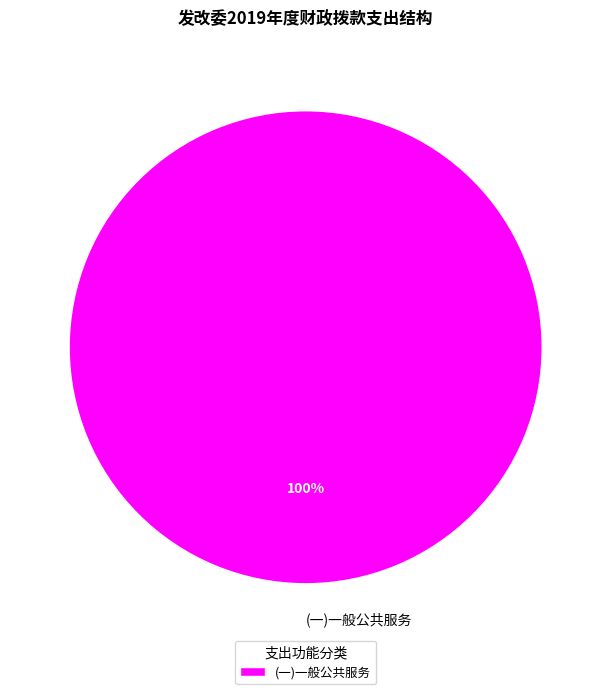

True or false: (一)一般公共服务 accounts for 93% of the total.

False